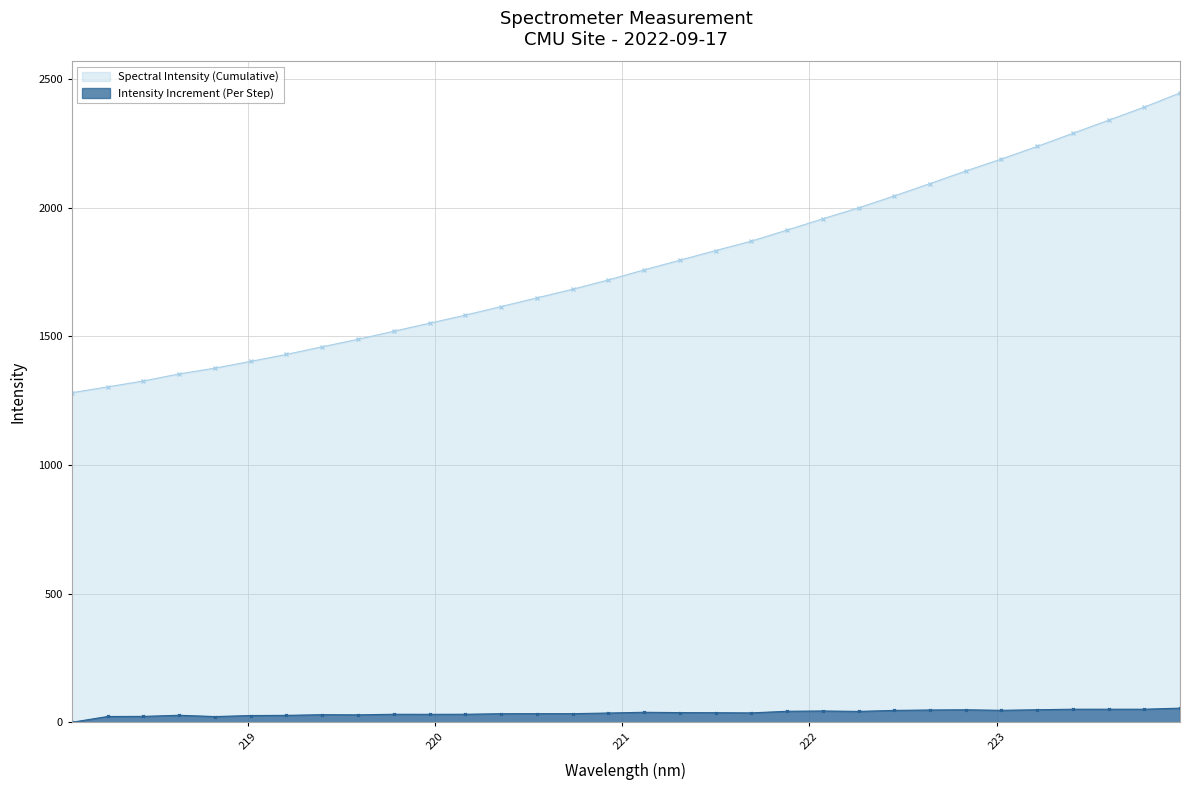

At which label does the data first exceed 1757?

221.1174